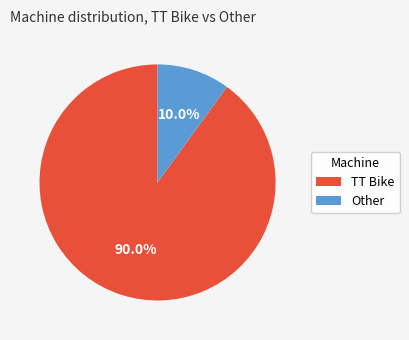

What is the total percentage of TT Bike and Other?

100.0%